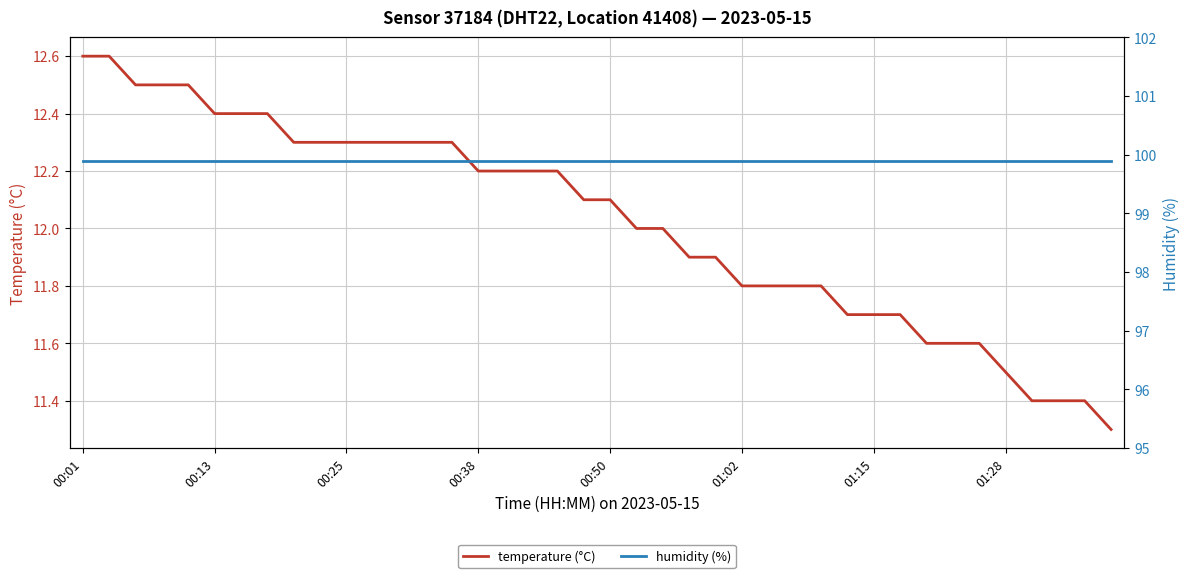

At 29, list the series in order from smallest to largest.

temperature (°C), humidity (%)